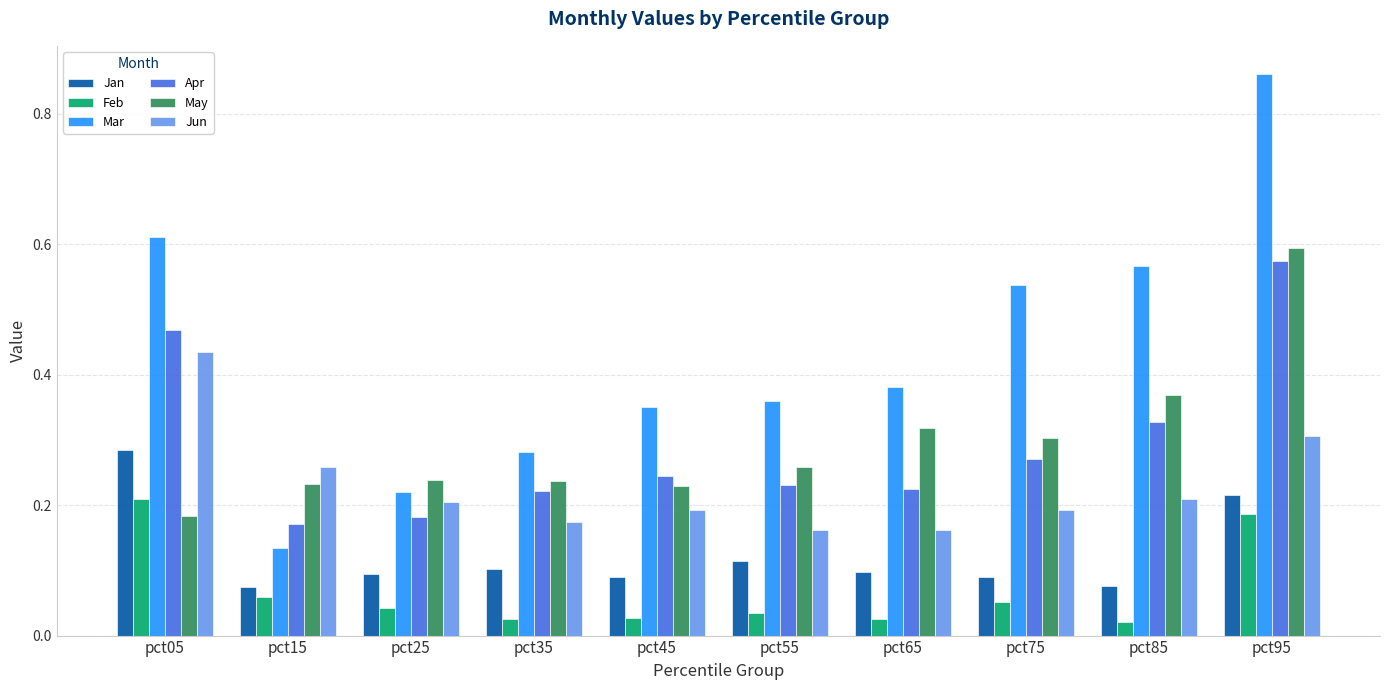

At which category is the sum across all series the highest?

pct95